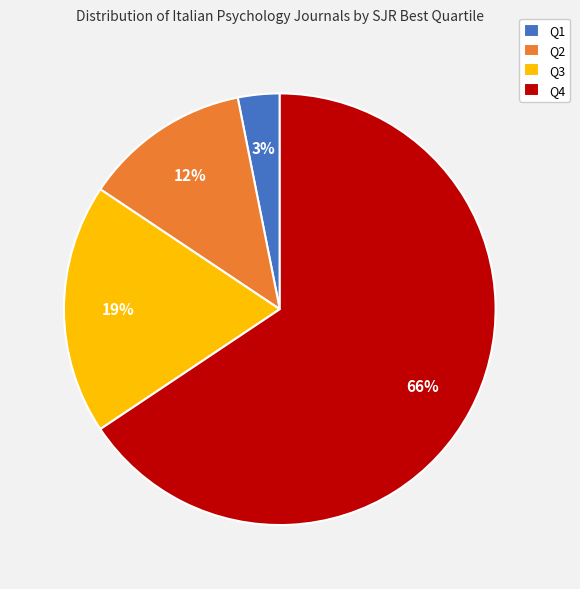

To the nearest percent, what is the combined percentage of Q3 and Q1?

22%